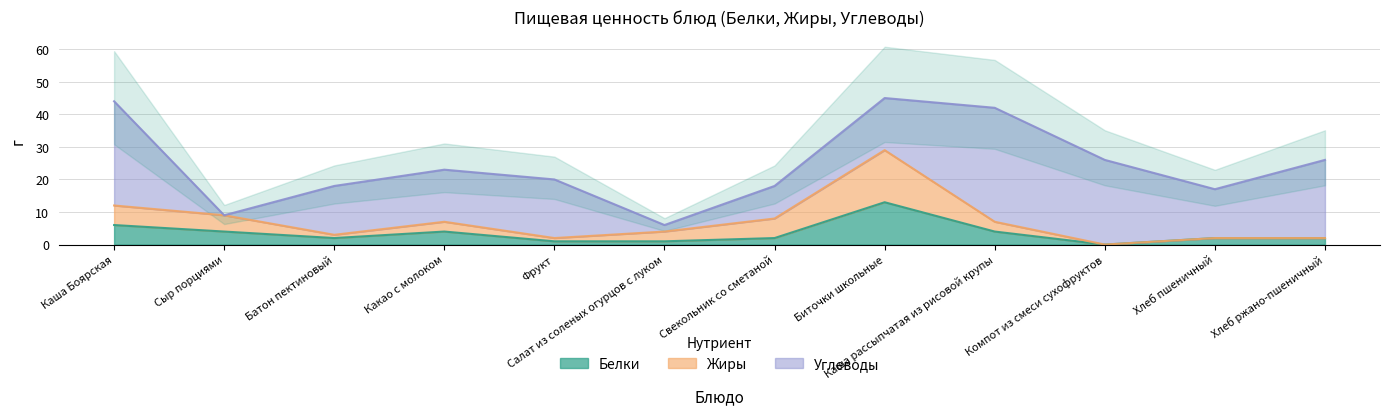

What is the sum of the Жиры values at Фрукт and Компот из смеси сухофруктов?

2